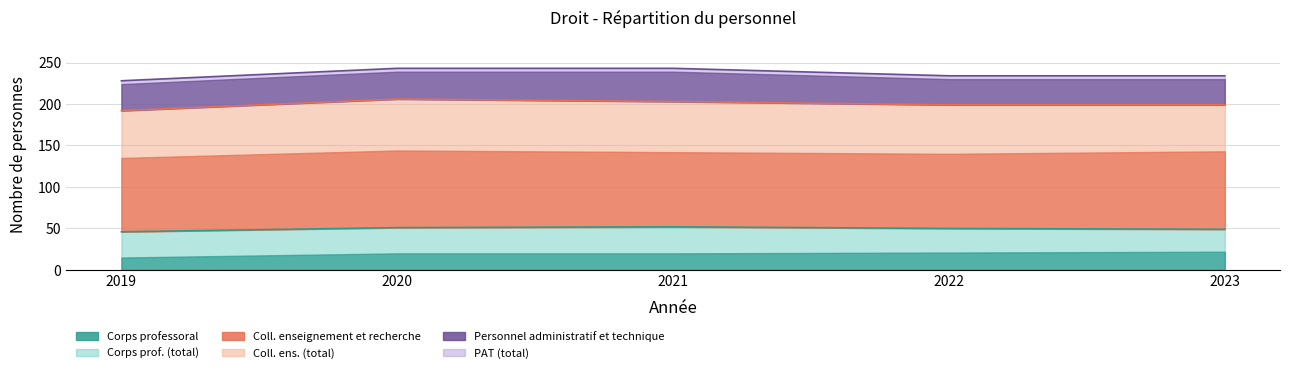

Which series has the largest total across all categories?

Coll. enseignement et recherche - Total